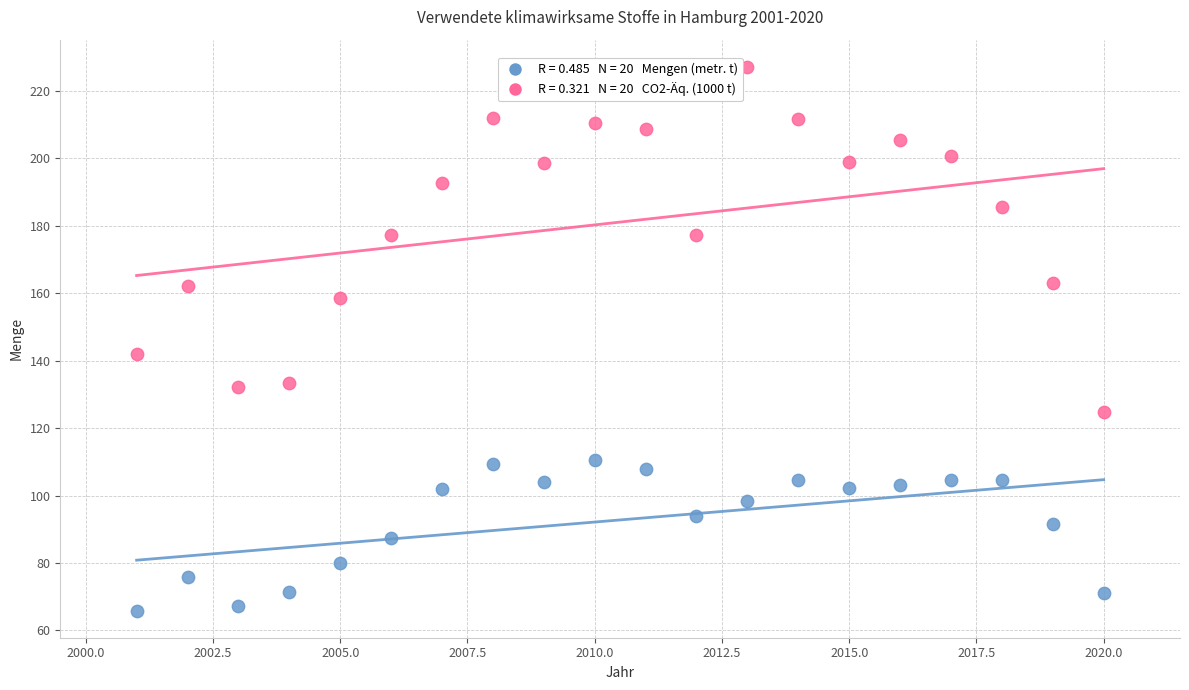

Across all data points, what is the range of Y values (max minus min)?

161.2